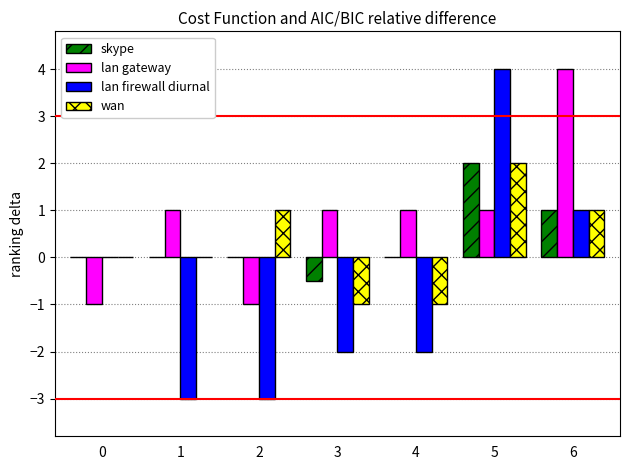

How many data points does each series have?

7